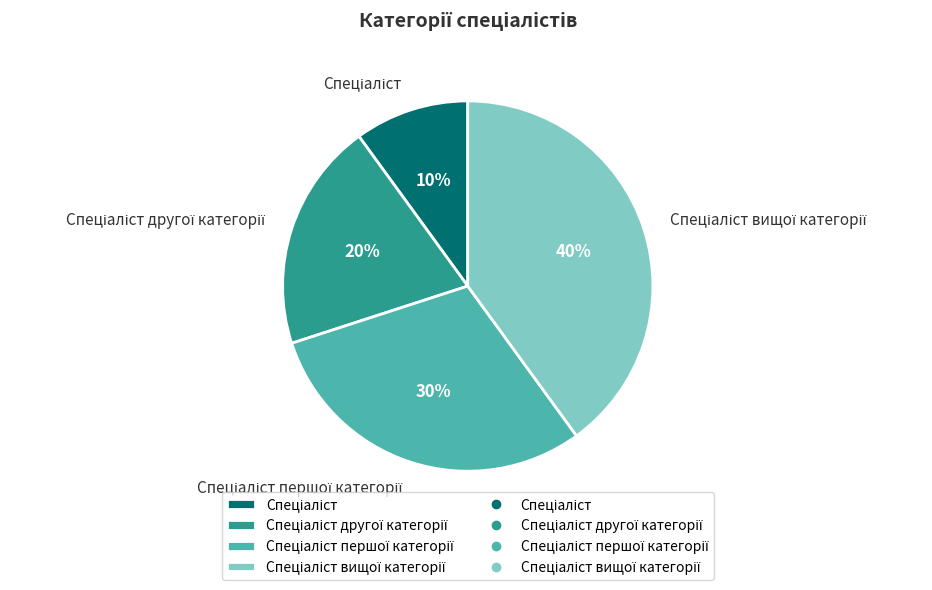

To the nearest percent, what is the difference between the largest and smallest slice percentages?

30%